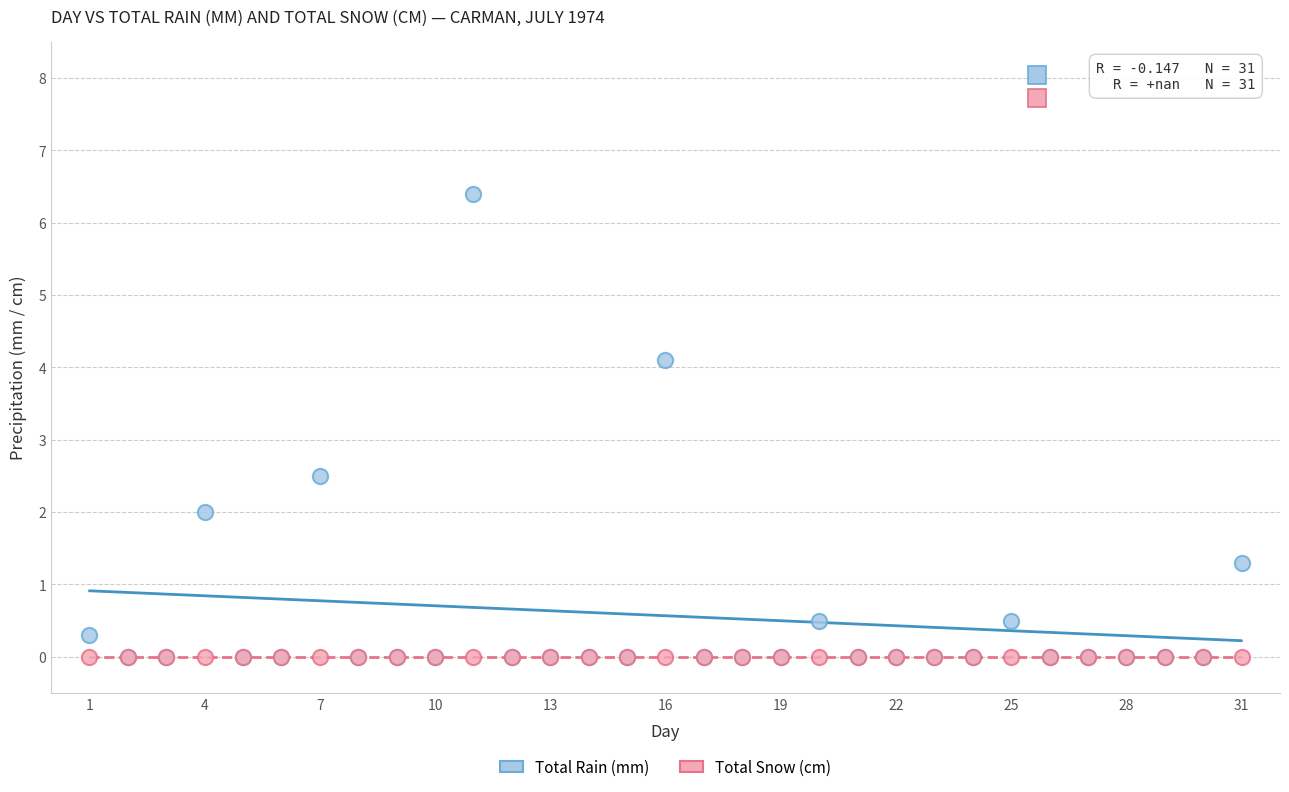

Across all series, what Y value is closest to 3?

2.5